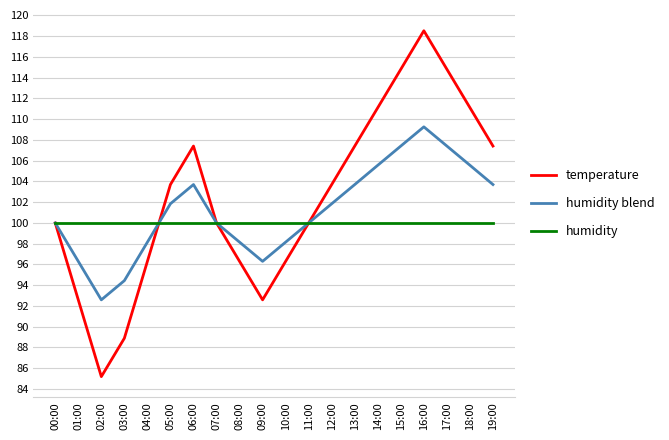

What is the average value of the humidity series?

100.0